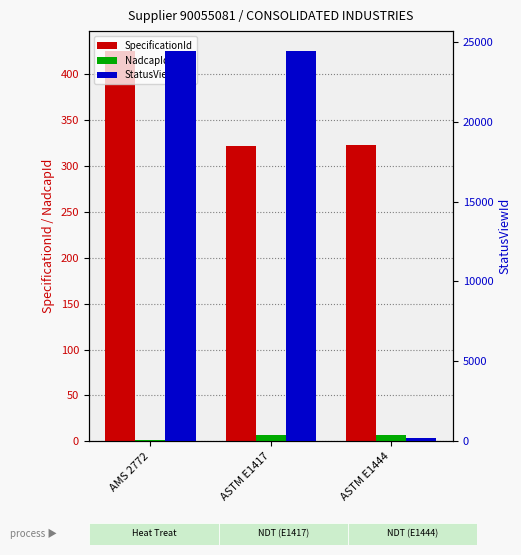

Reading left to right, extract all data points from this chart.

SpecificationId: AMS 2772=426	ASTM E1417=322	ASTM E1444=323
NadcapId: AMS 2772=1	ASTM E1417=7	ASTM E1444=7
StatusViewId: AMS 2772=24446	ASTM E1417=24445	ASTM E1444=226